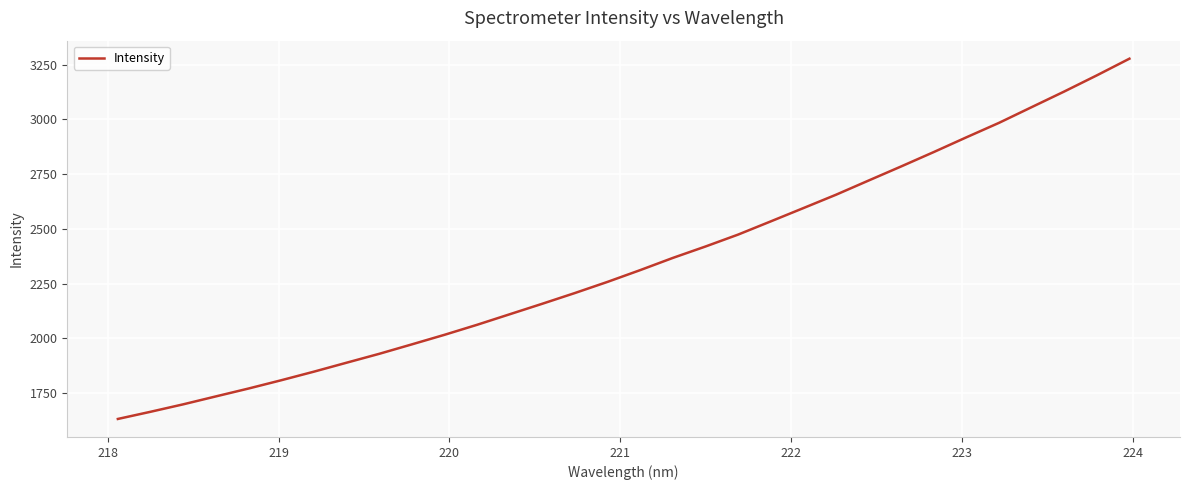

What is the difference between the maximum and minimum values?

1645.9